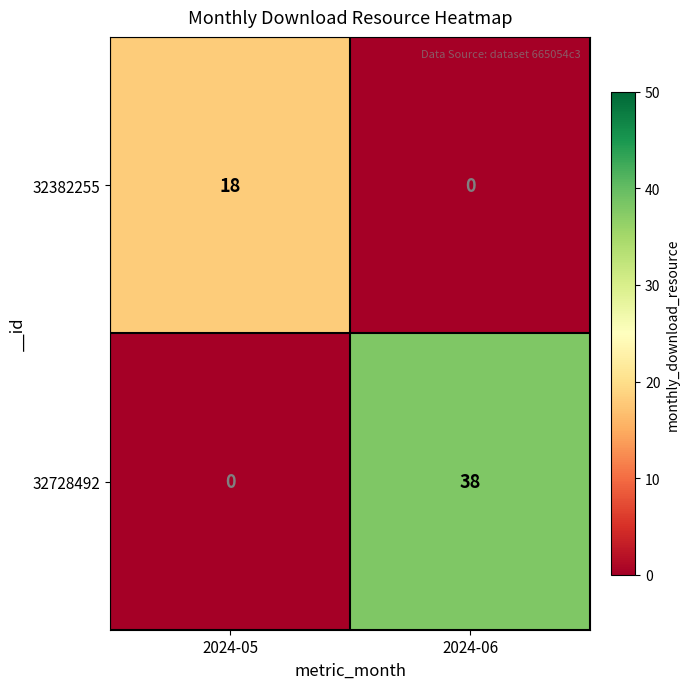

The value of 32728492 at 2024-06 is 38. True or false?

True